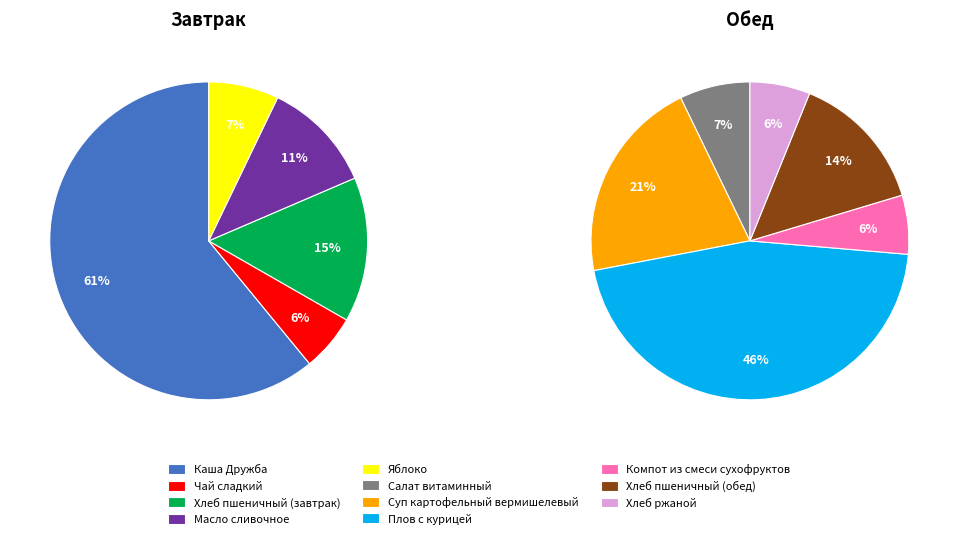

The Масло сливочное slice represents 1% of the pie. True or false?

False